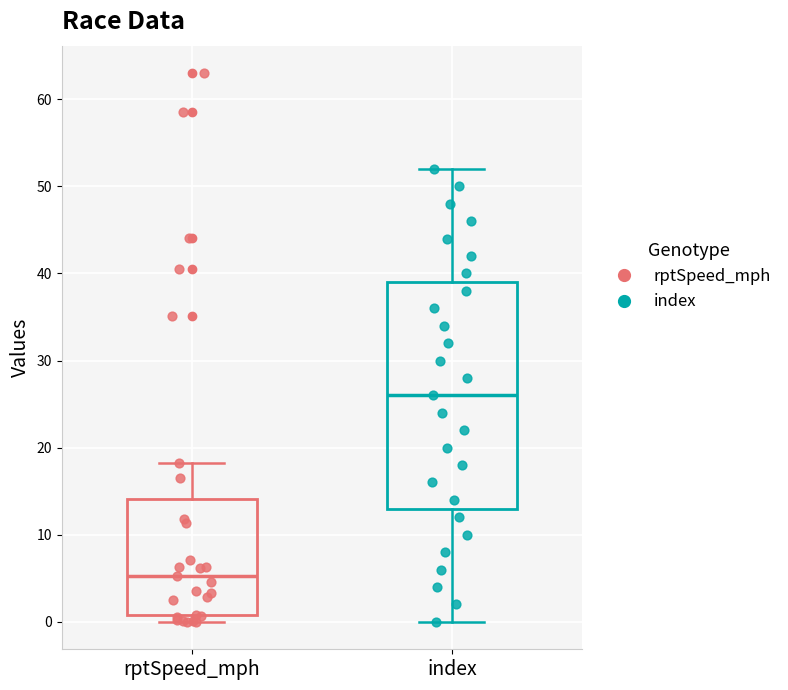

Comparing the boxes themselves (not the whiskers), which one is the tallest?

index